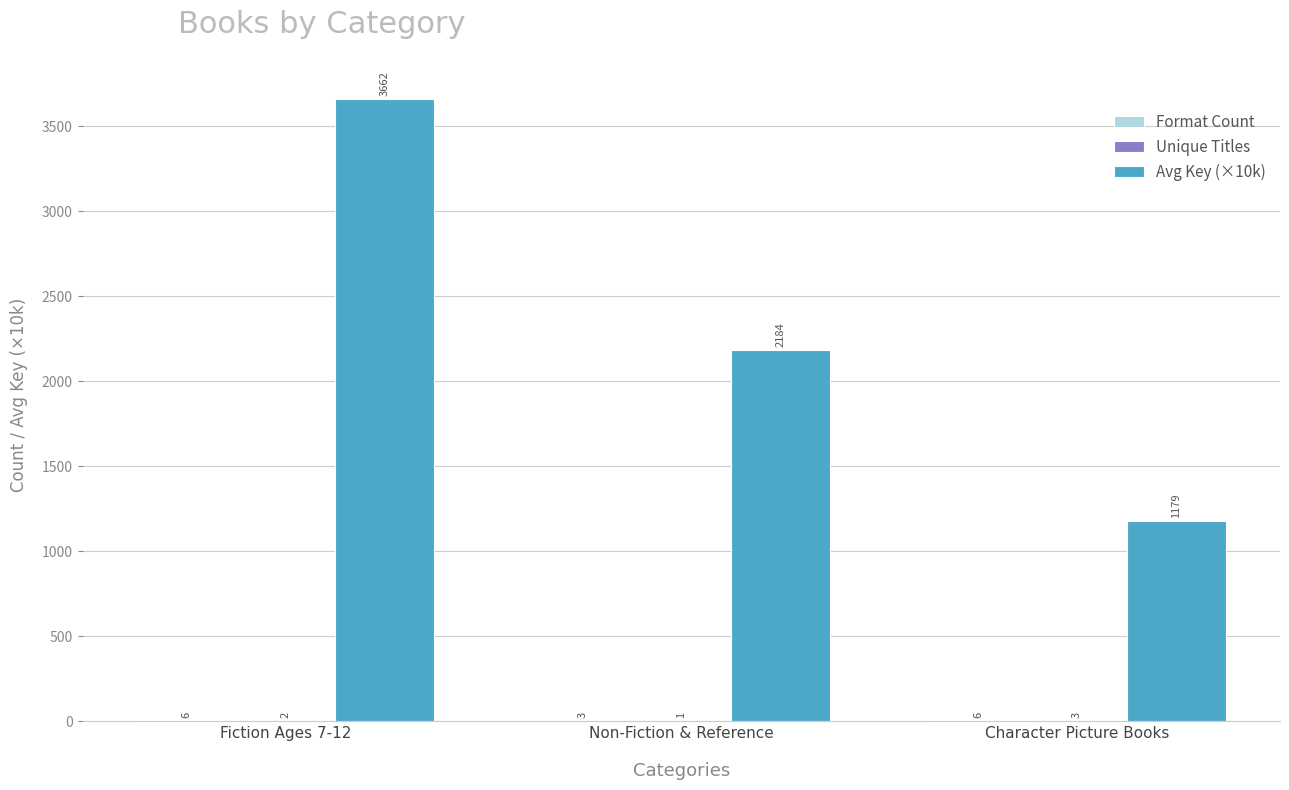

At which category is the sum across all series the highest?

Fiction Ages 7-12